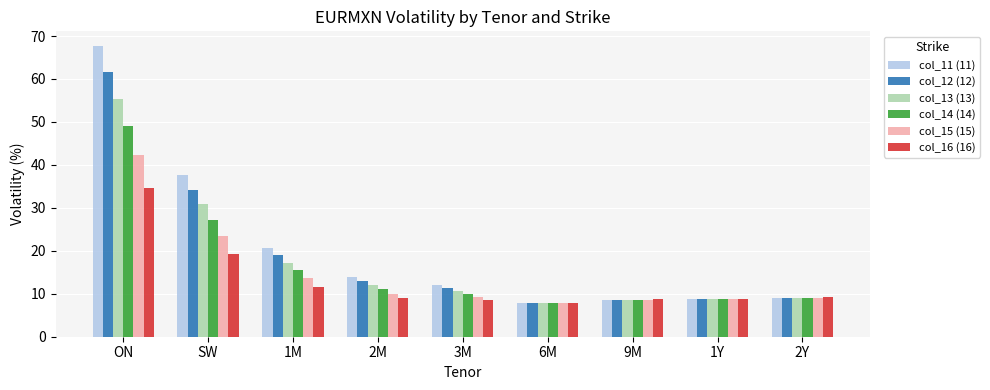

True or false: col_11 (11) has a value of 8.6 at 9M.

True